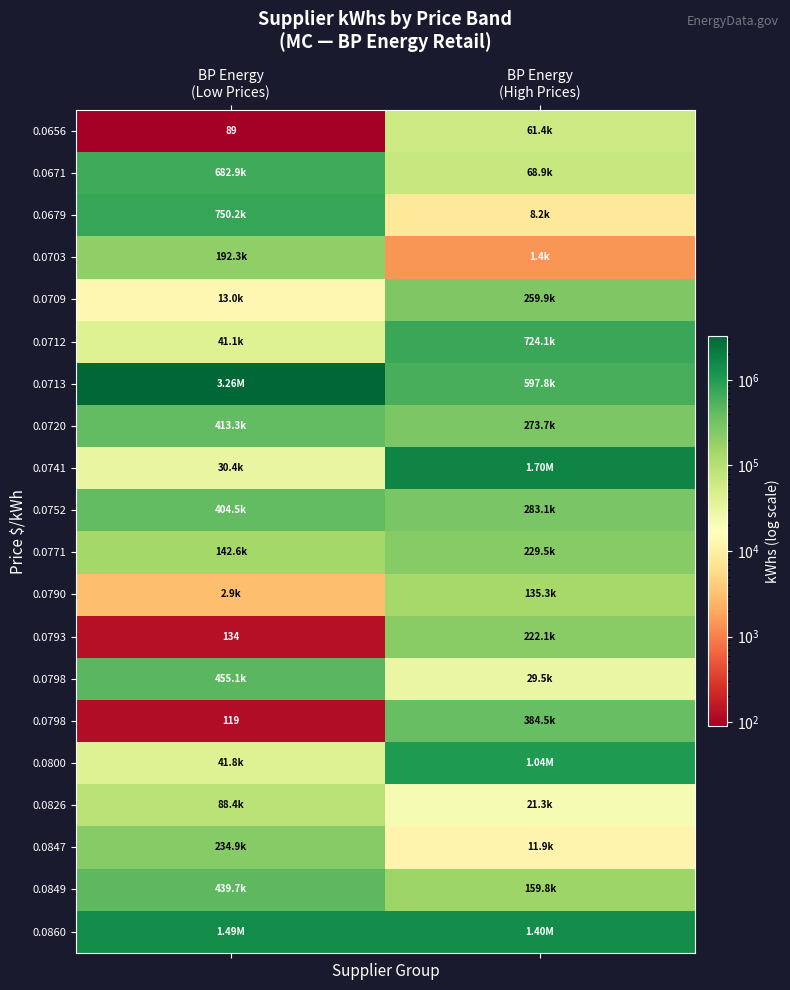

Which has a higher value, BP Energy
(Low Prices) or BP Energy
(High Prices)?

BP Energy
(High Prices)